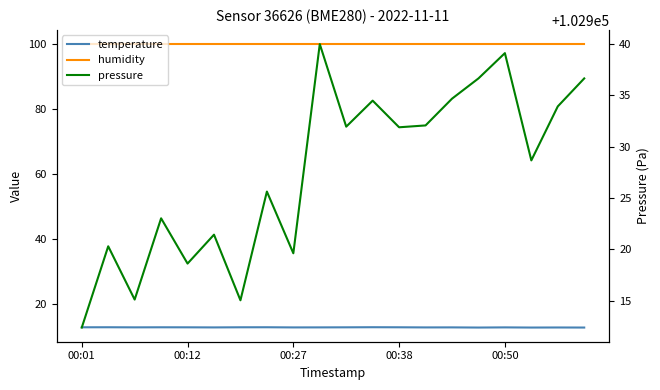

Which series has the widest spread of values?

pressure